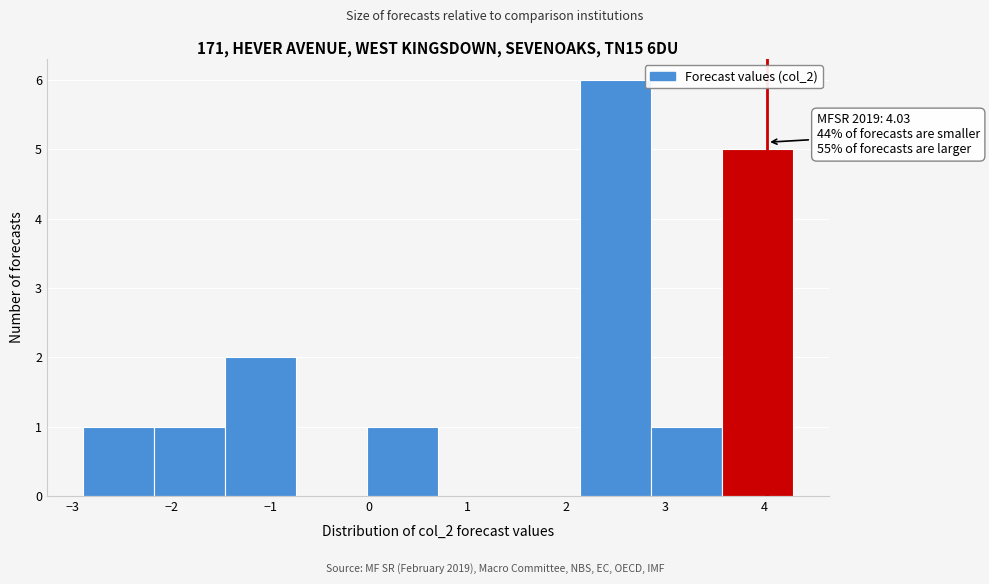

Which range on the x-axis has the tallest bar?

2.14 to 2.86